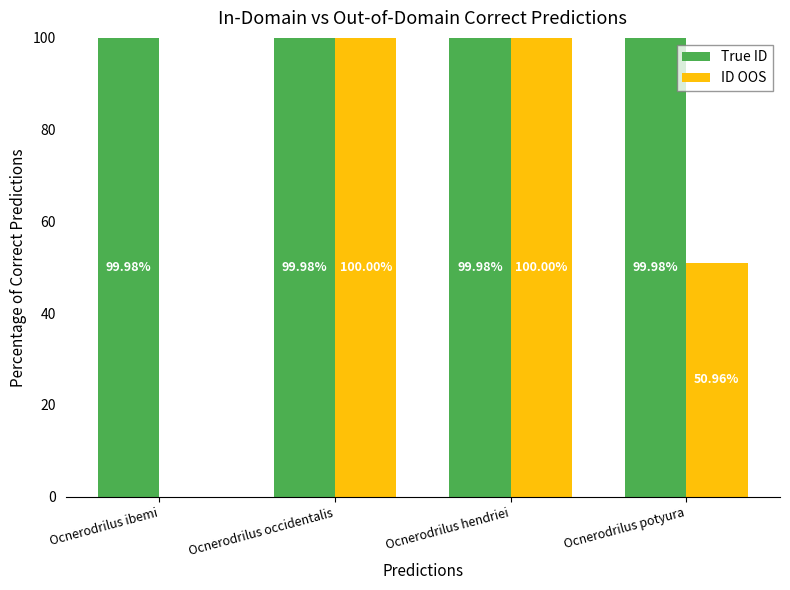

What is the total value across all series at Ocnerodrilus potyura?

150.9